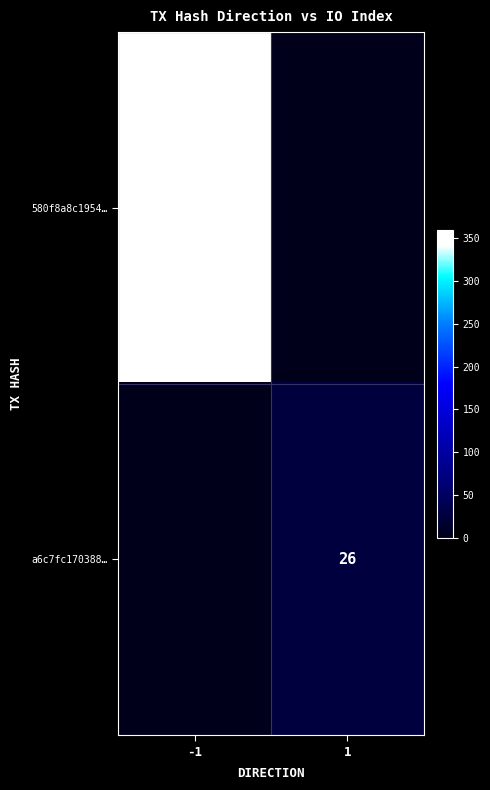

The 580f8a8c1954… series shows 360 at -1. True or false?

True